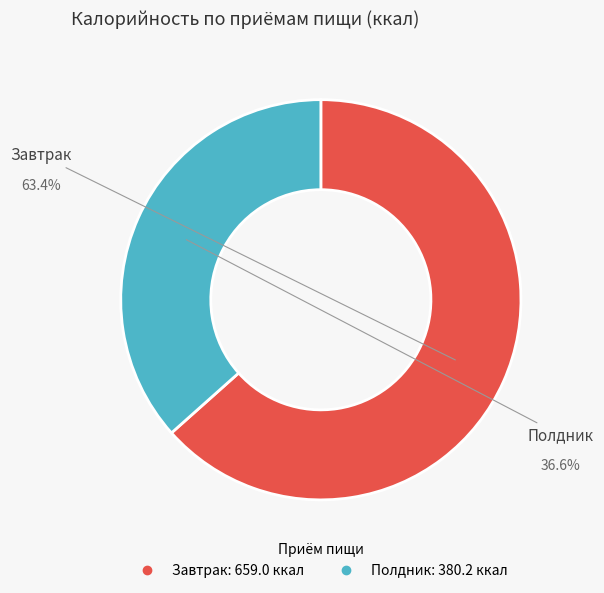

What percentage is NOT represented by Завтрак?

36.6%